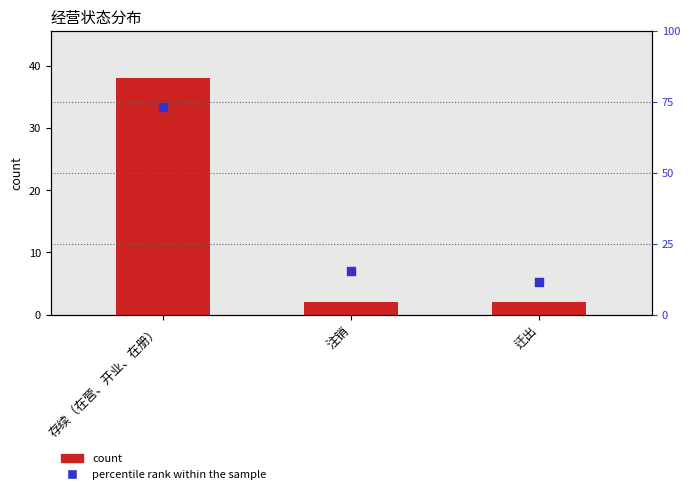

Which series reaches the minimum Y coordinate?

count